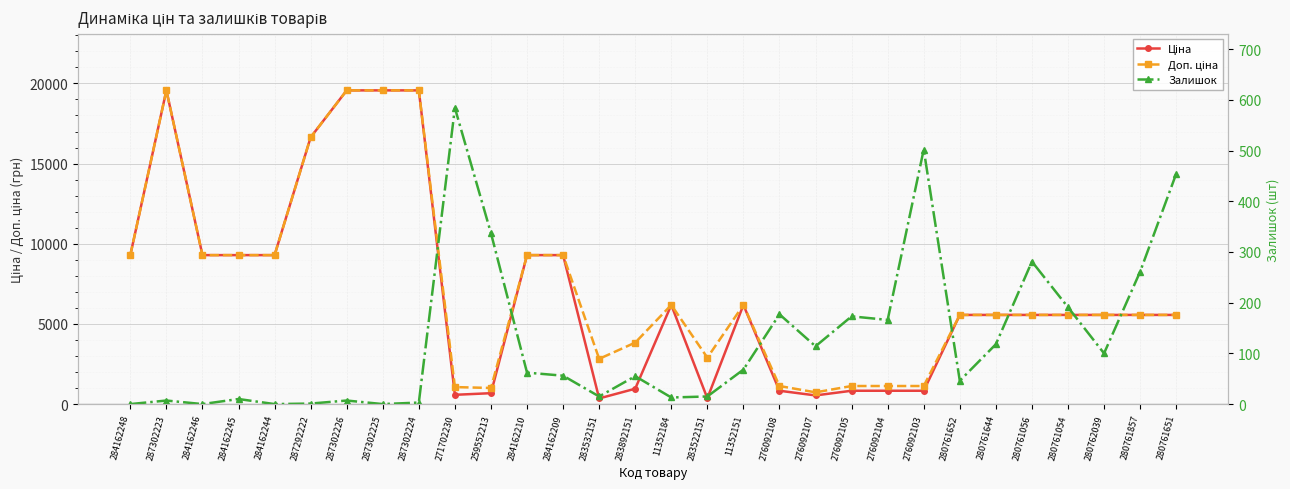

The value of Доп. ціна at 271702230 is 1060.0. True or false?

True